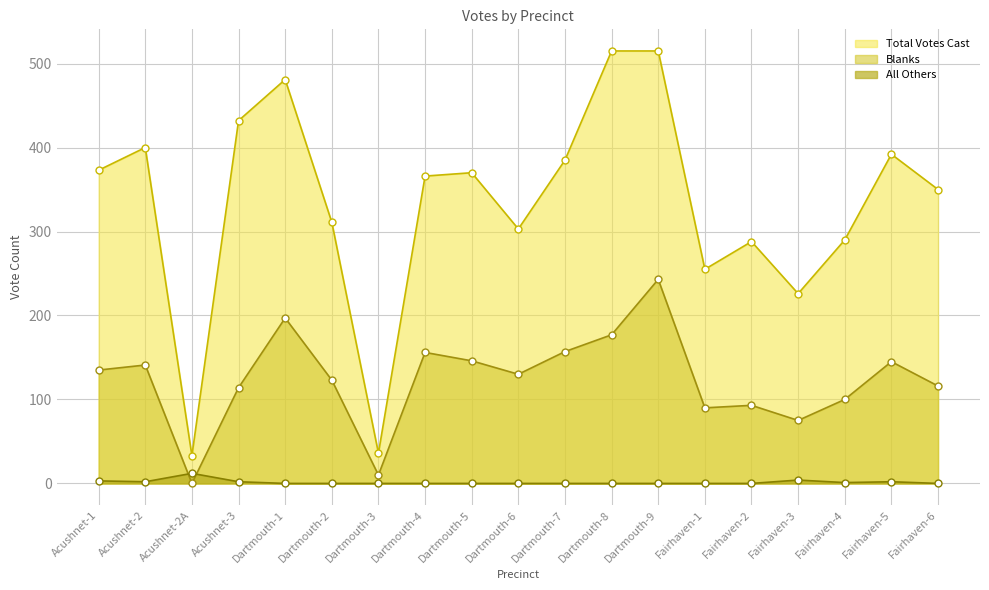

What is the difference between the maximum and second lowest values in the Total Votes Cast series?

479